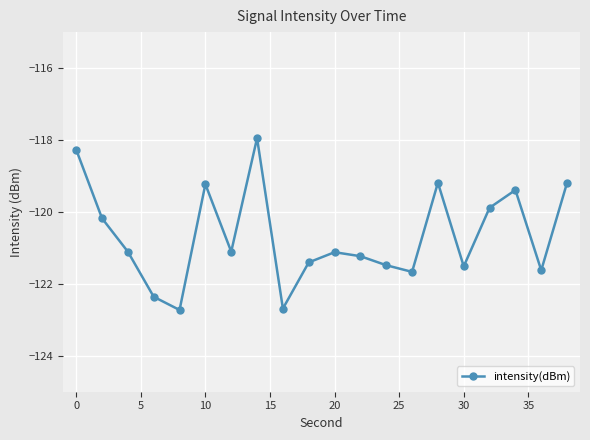

What is the maximum value shown in the chart?

-117.9